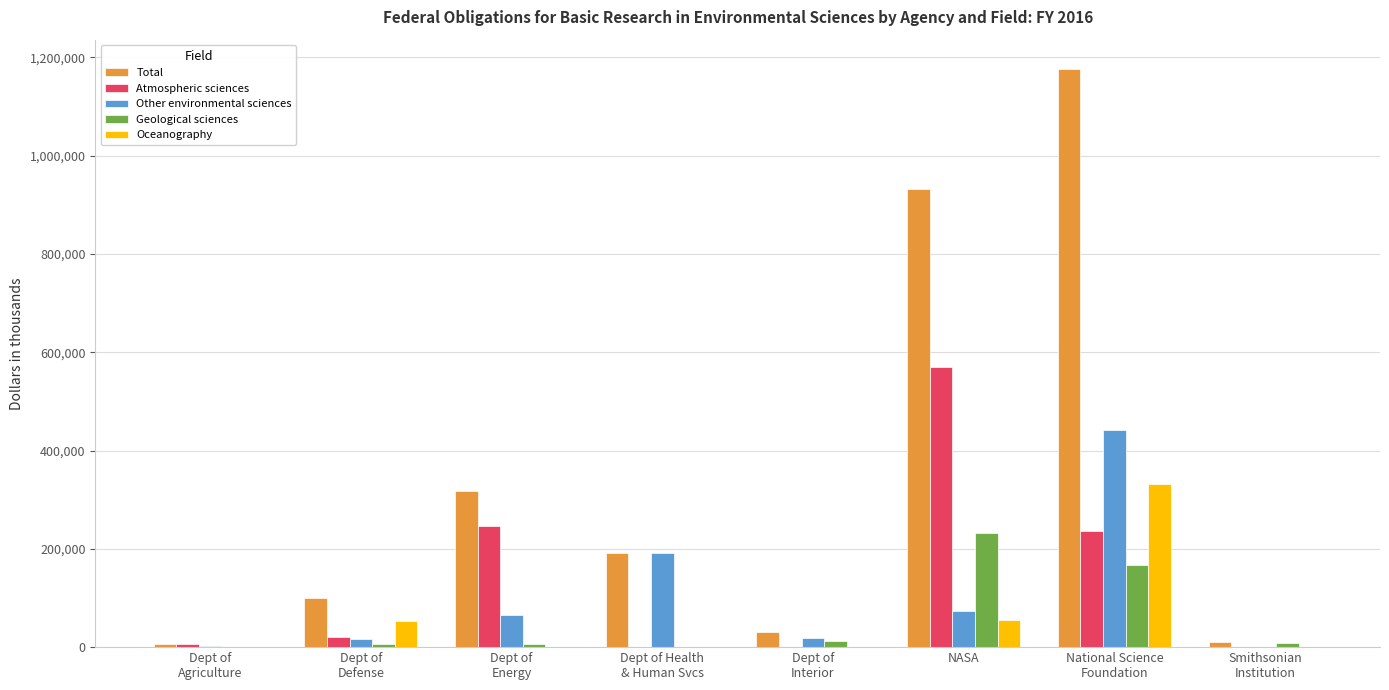

What is the greatest value displayed?

1176914.9